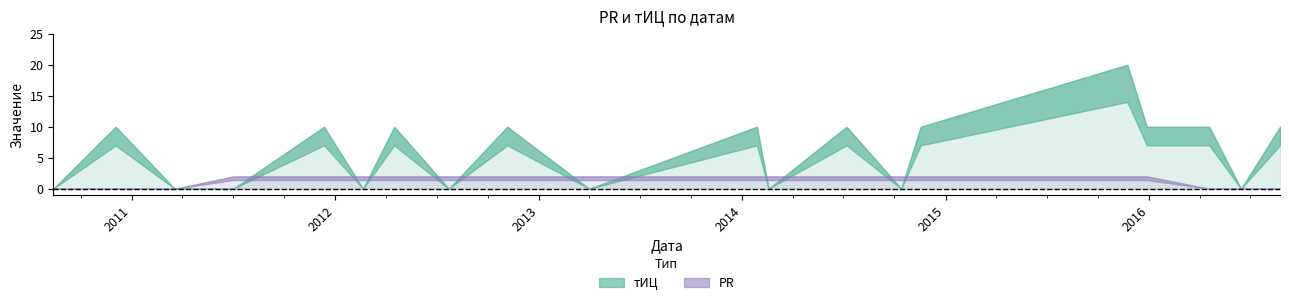

The value of тИЦ at 2010-08-13 is -8. True or false?

False